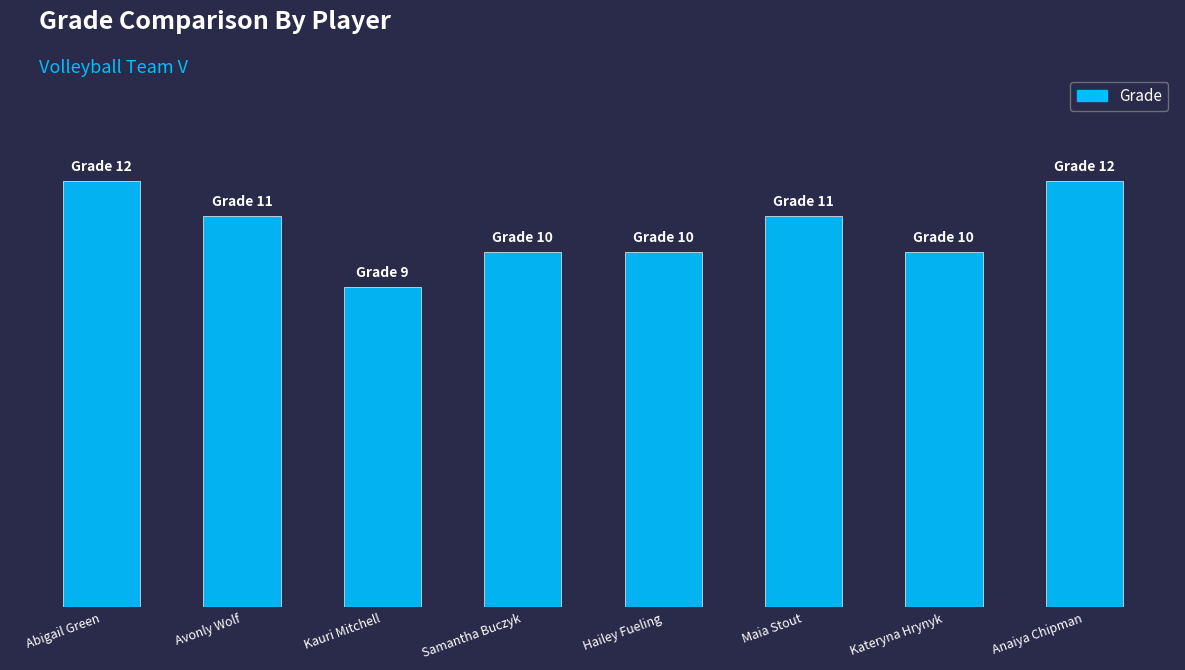

What is the average value?

11